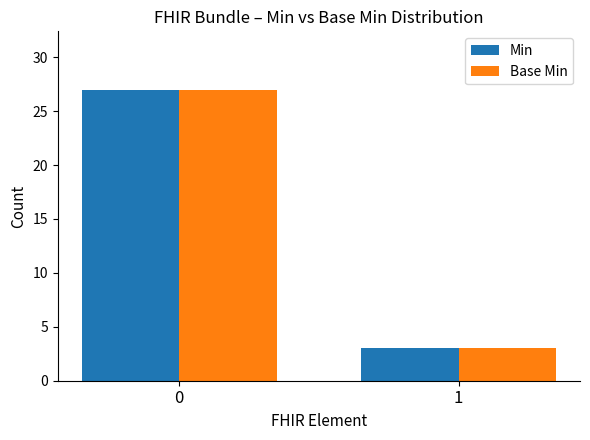

Rank the categories by Base Min value from lowest to highest.

1, 0